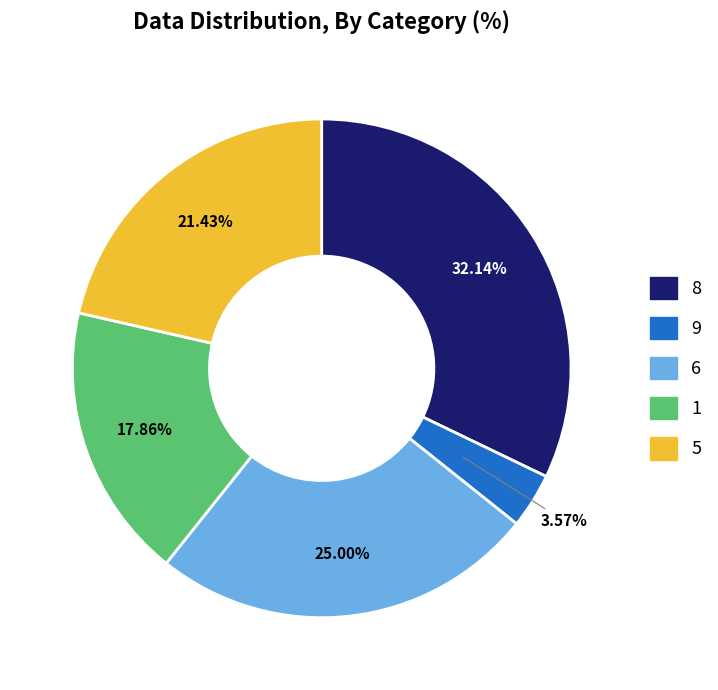

How many slices are in this pie chart?

5